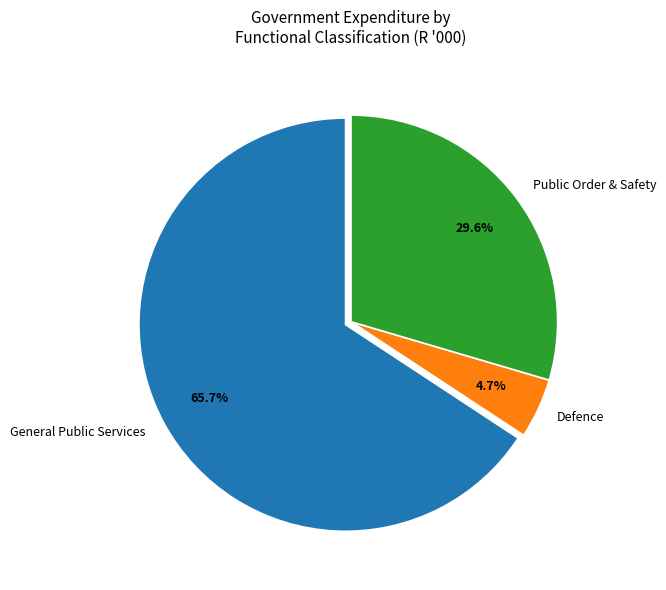

What is the total percentage of General Public Services and Defence?

70.4%